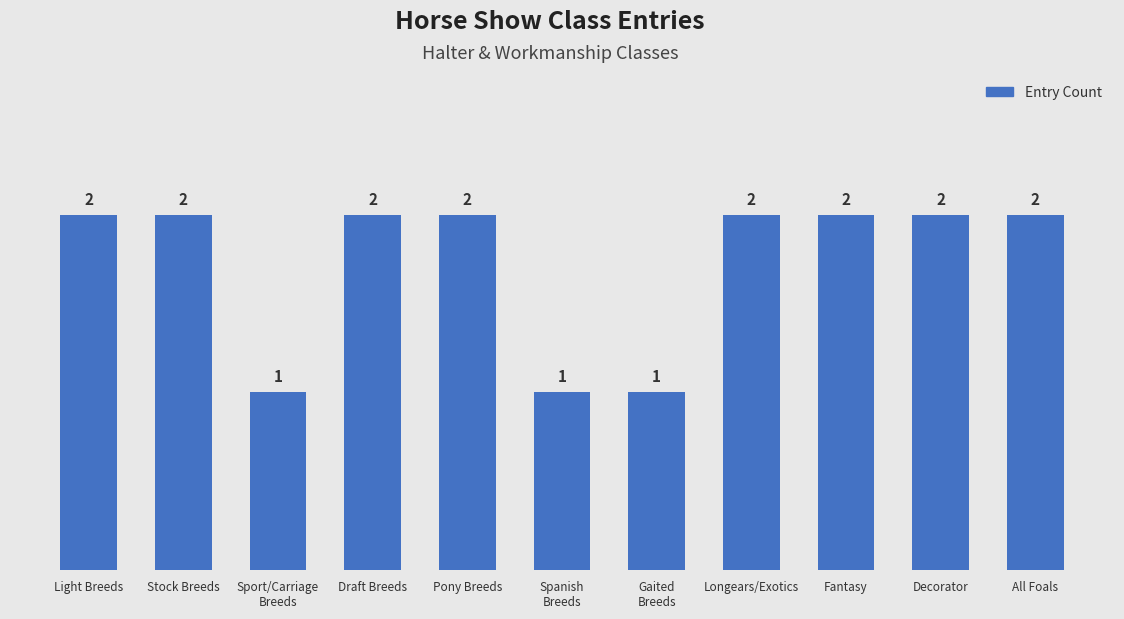

How many data points does each series have?

11